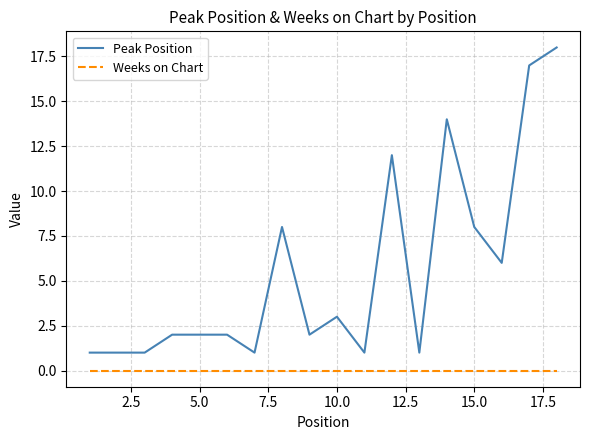

Which series has the widest spread of values?

Peak Position